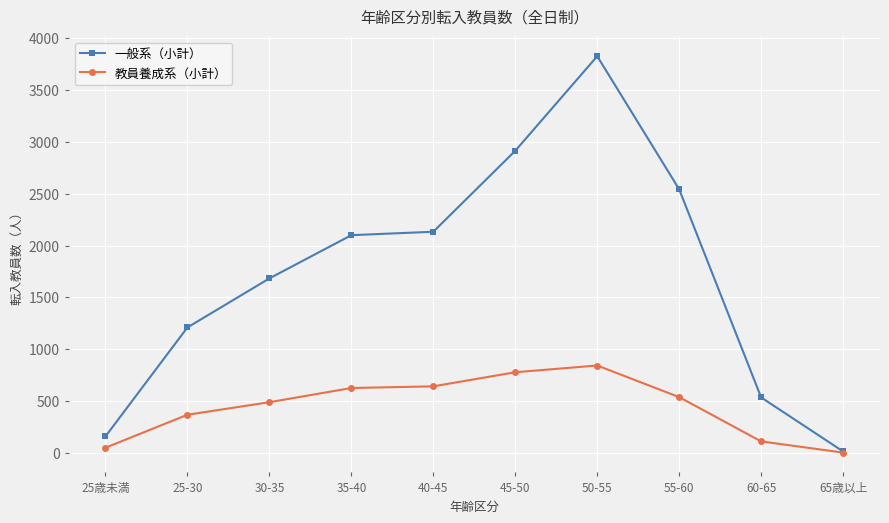

Which series has the widest spread of values?

一般系（小計）